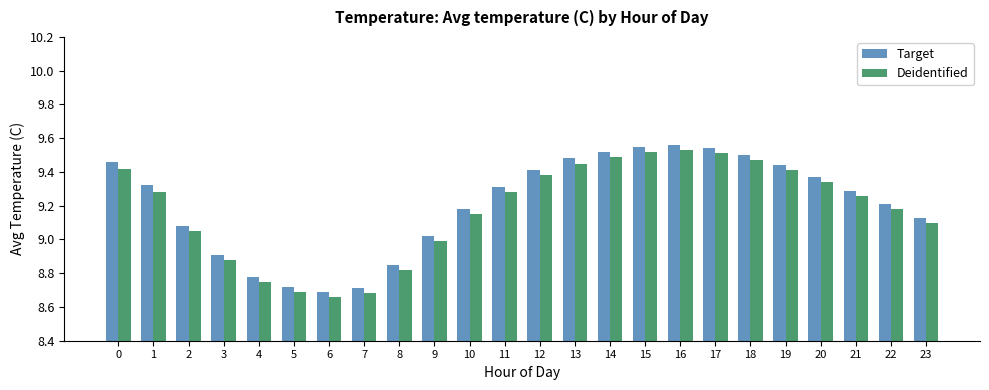

What is the difference between the maximum and minimum values in the Deidentified series?

0.9